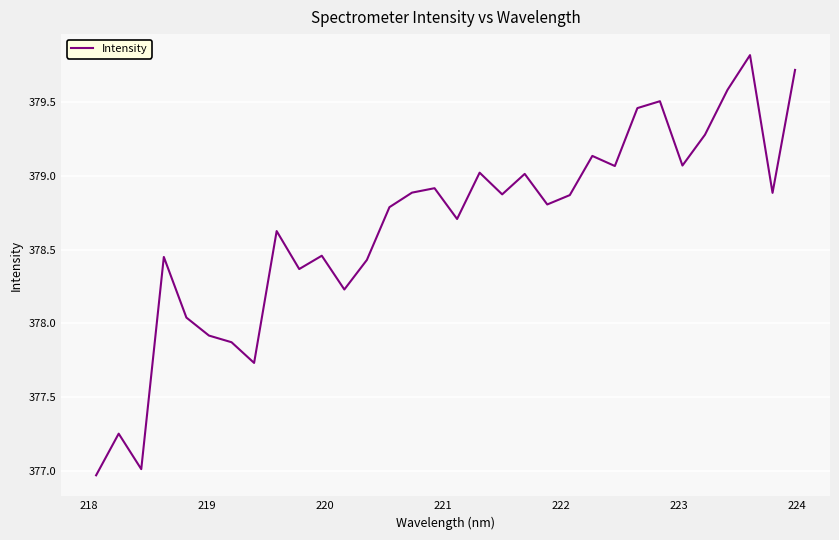

What is the smallest value displayed?

377.0